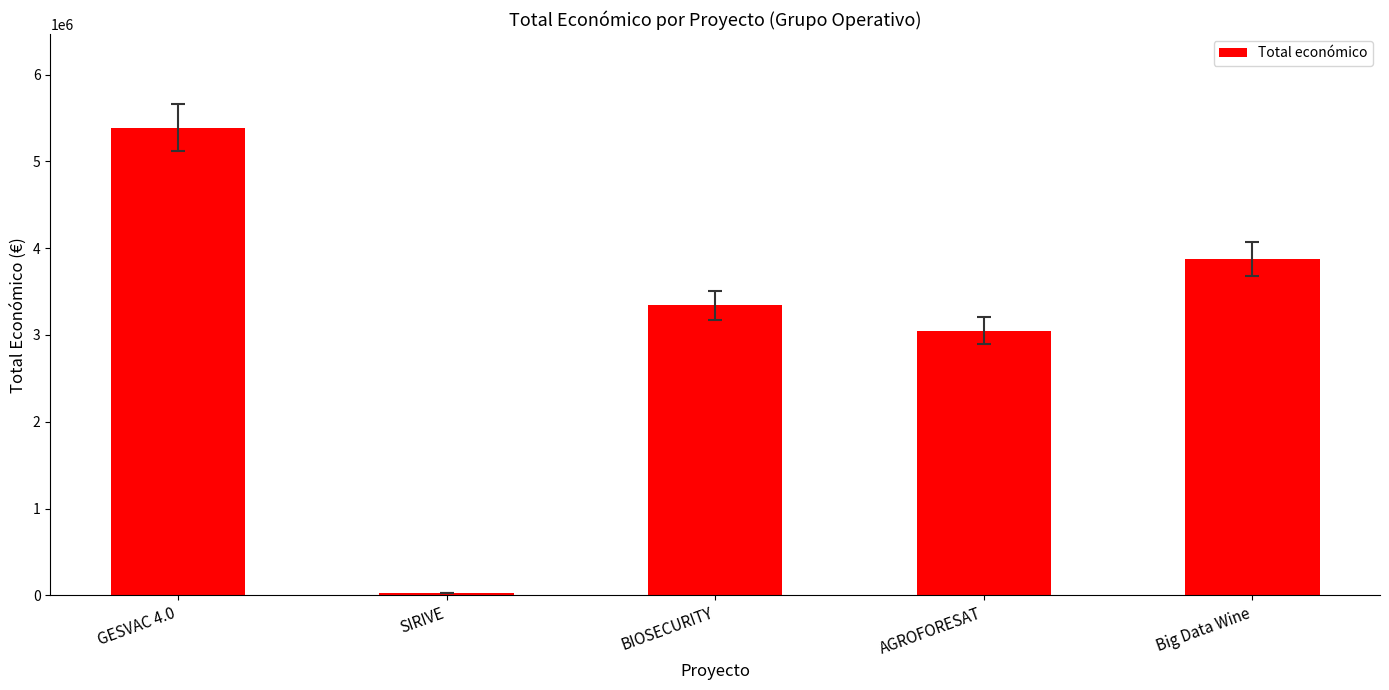

List the labels in order of value, largest first.

GESVAC 4.0, Big Data Wine, BIOSECURITY, AGROFORESAT, SIRIVE